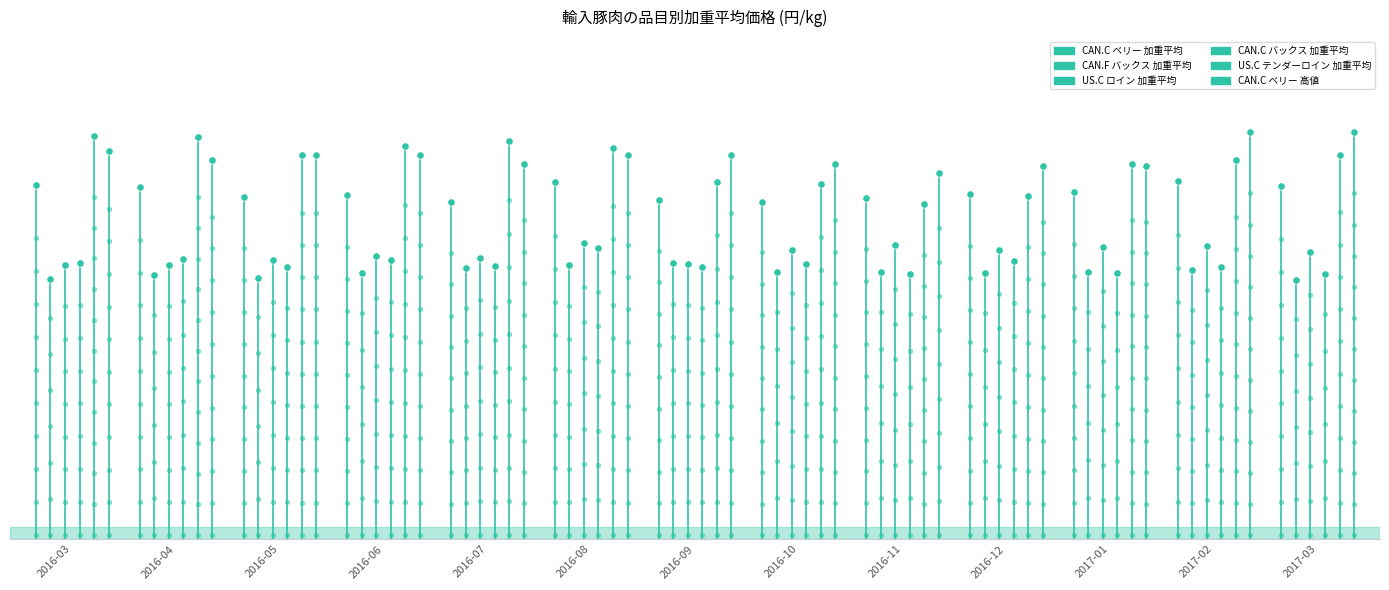

What are all the series names shown in the legend?

CAN.C ベリー 加重平均, CAN.F バックス 加重平均, US.C ロイン 加重平均, CAN.C バックス 加重平均, US.C テンダーロイン 加重平均, CAN.C ベリー 高値